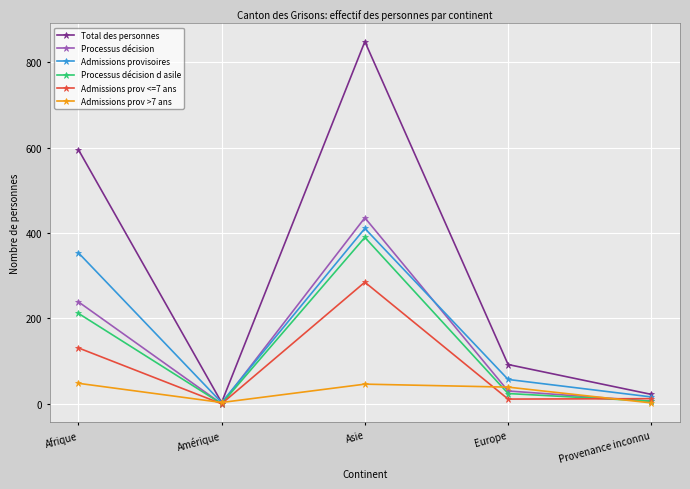

At which category does Admissions prov <=7 ans reach its first local valley?

Amérique